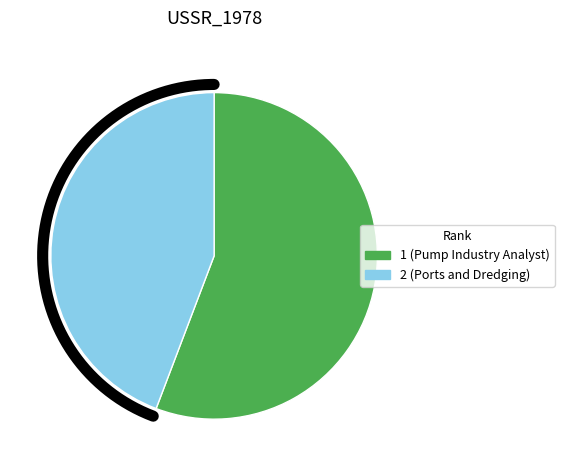

What is the change in value from 1 to 2?

-4855